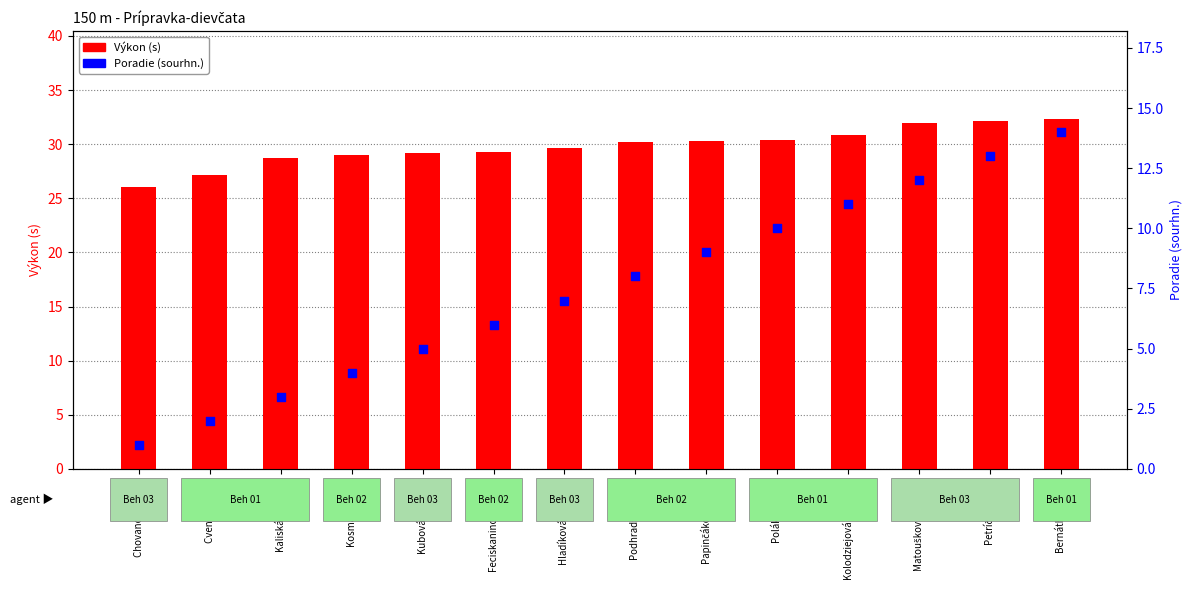

What are all the series names shown in the legend?

Výkon (s), Poradie (sourhn.)